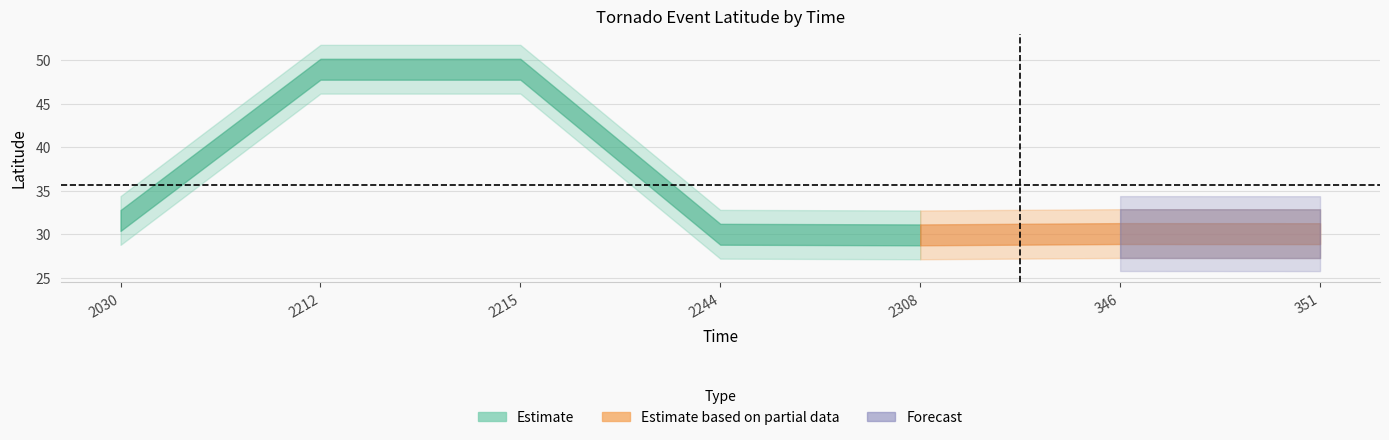

Where does the data first go above 30?

2030